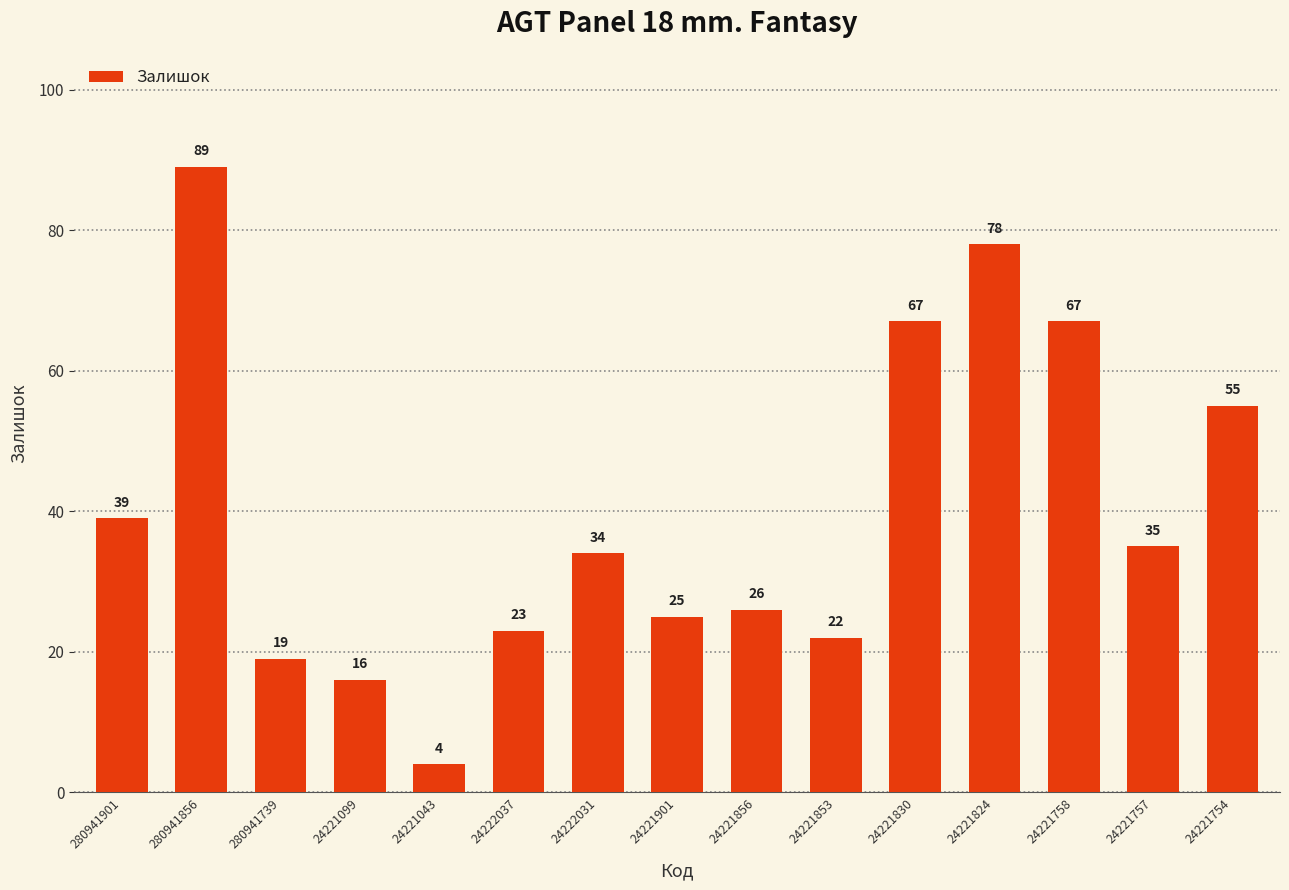

How many series are shown in this chart?

1